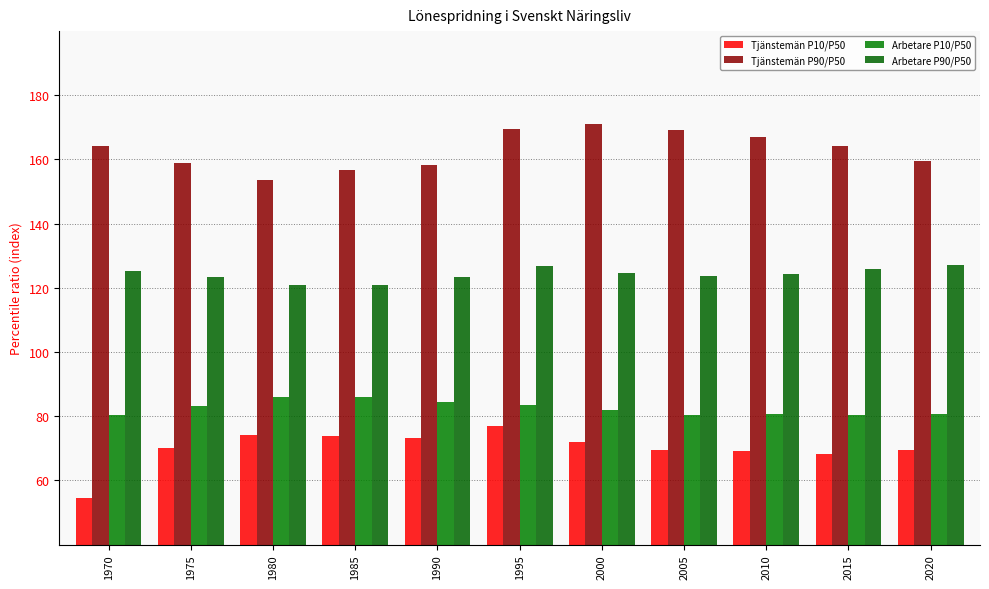

Between 1975 and 1985, which series saw the biggest shift?

Tjänstemän P10/P50